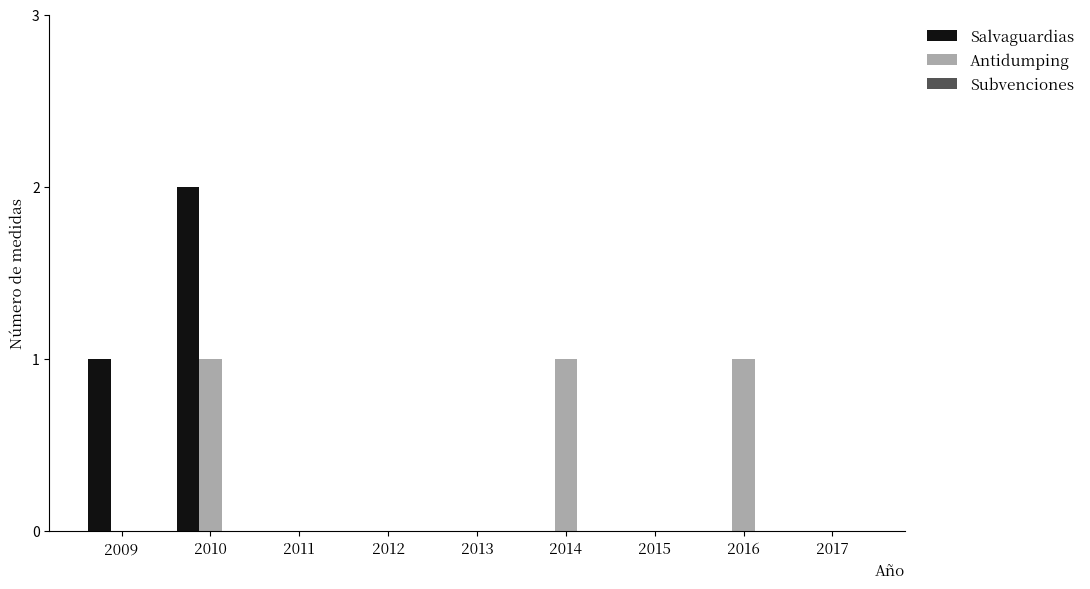

How many data points does each series have?

9